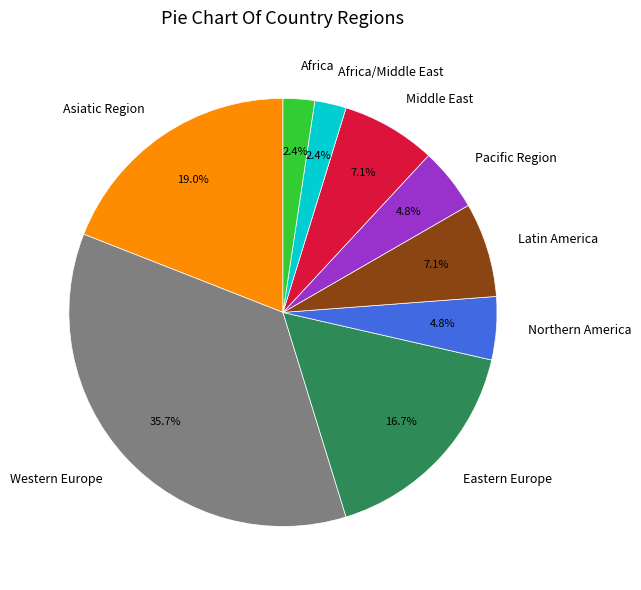

Does Africa represent more than half of the total?

No